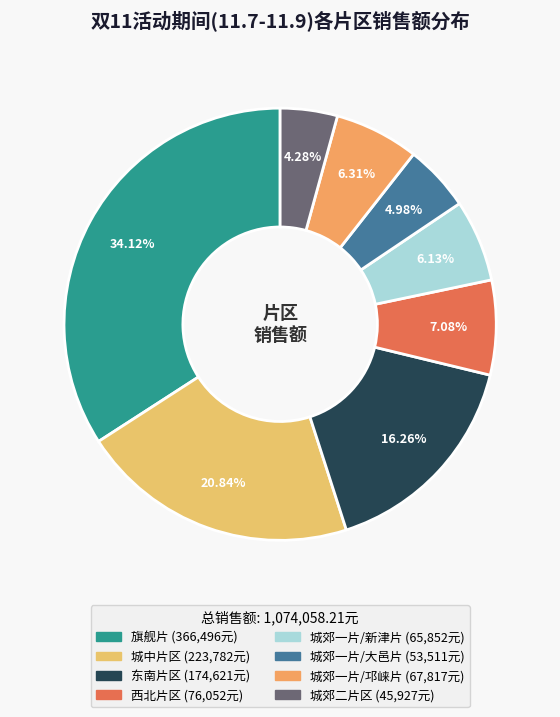

What is the total percentage of 城郊一片/新津片 and 西北片区?

13.2%